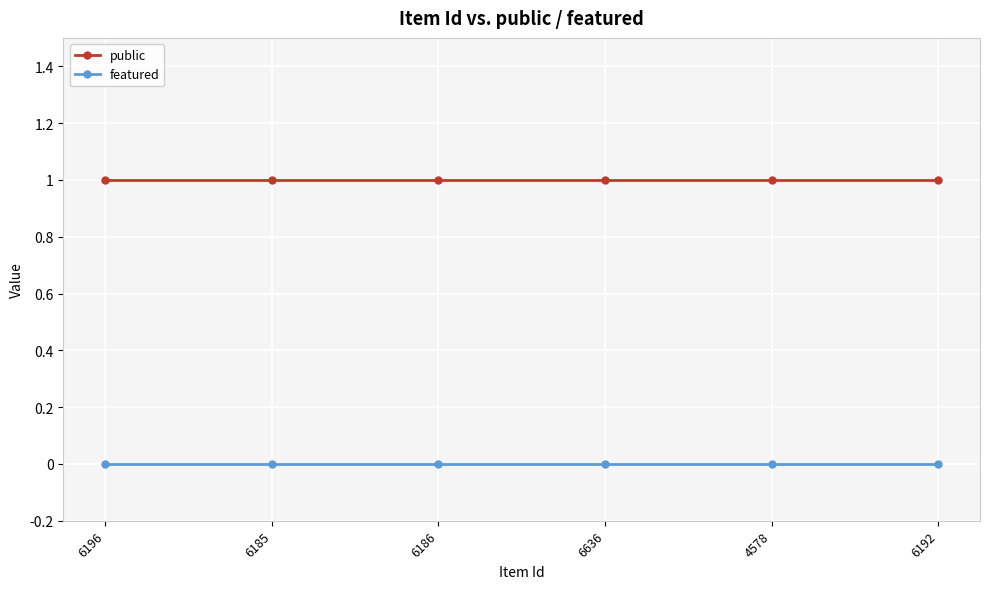

Rank the series by their maximum value, from lowest to highest.

featured, public